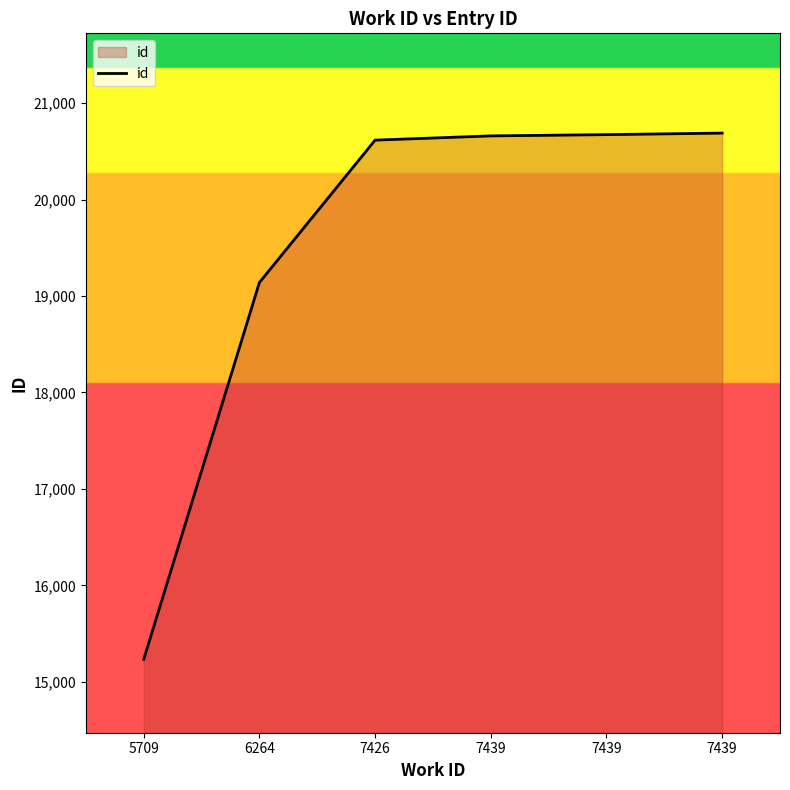

What is the minimum value shown in the chart?

15233